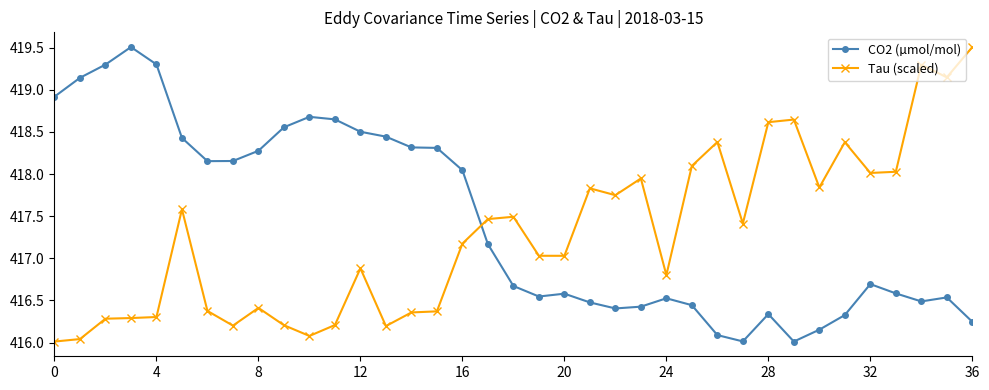

Which series has the largest total across all categories?

CO2 (µmol/mol)